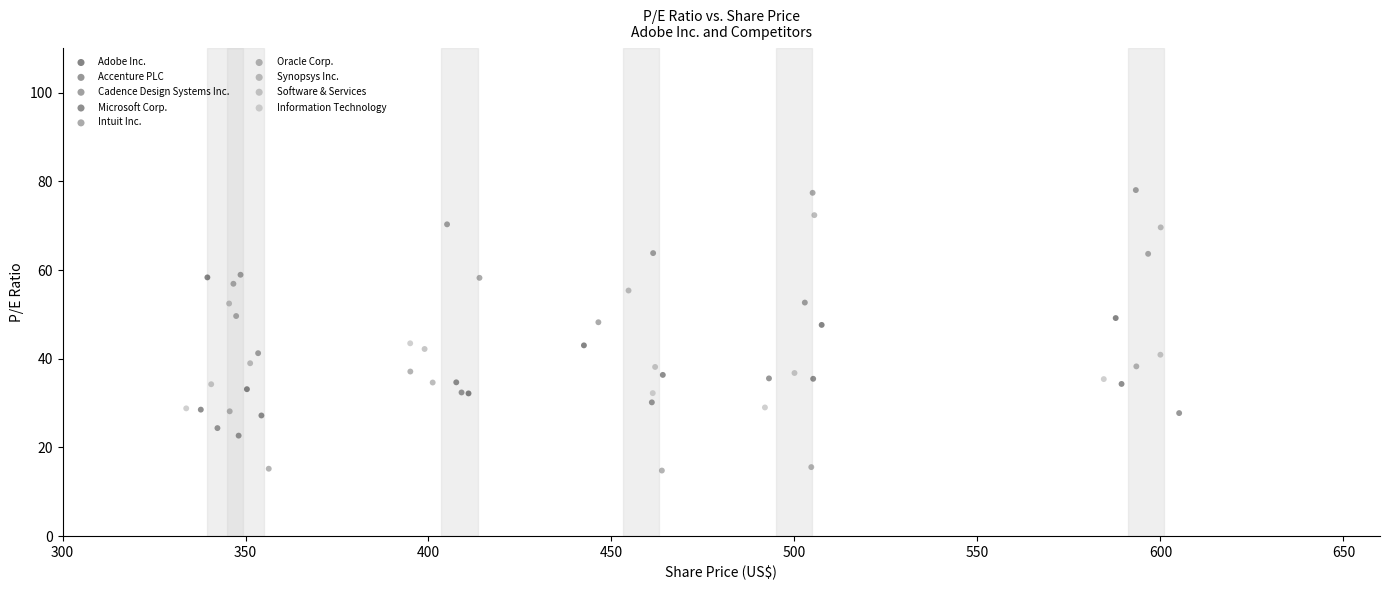

Which series reaches the minimum Y coordinate?

Oracle Corp.